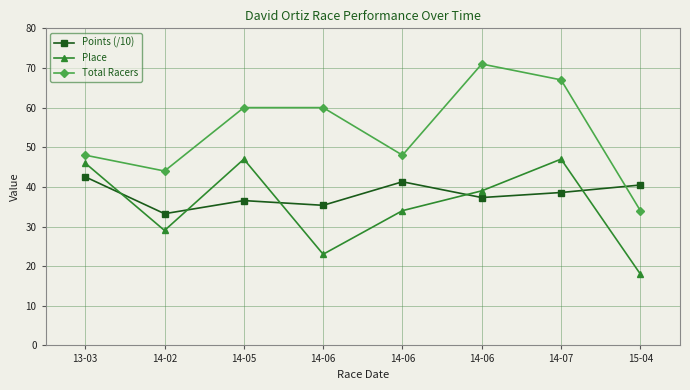

True or false: Total Racers and Place cross at least once.

False